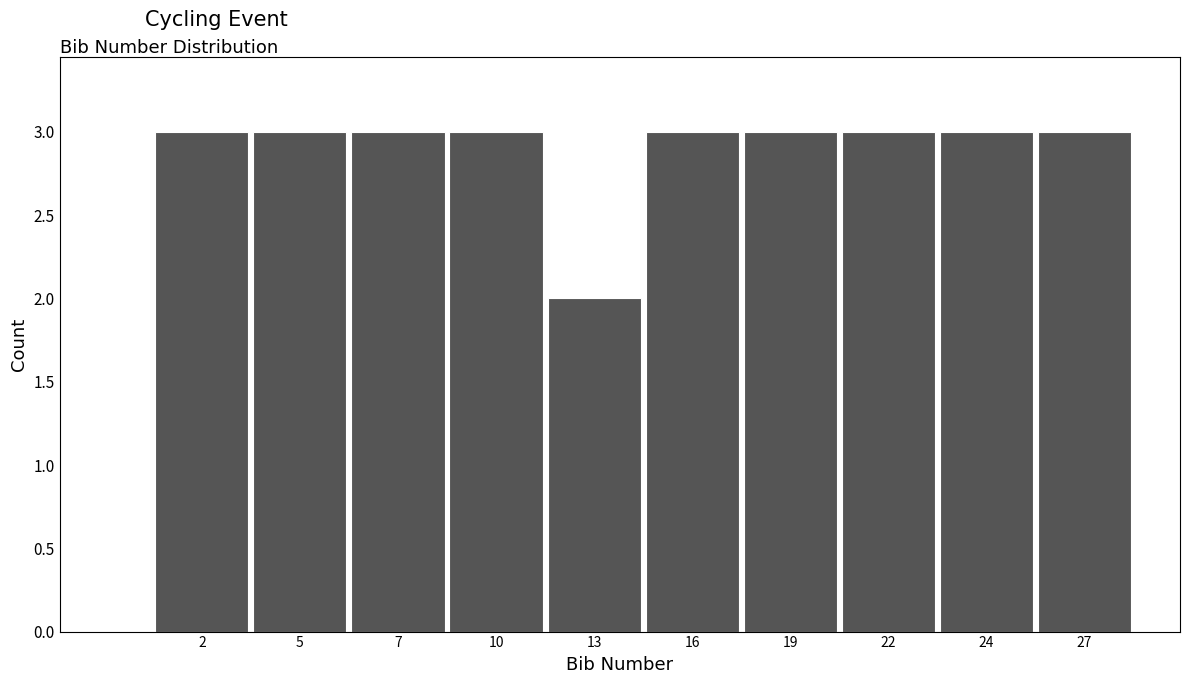

Reading left to right, list all the values displayed in this chart.

3	3	3	3	2	3	3	3	3	3